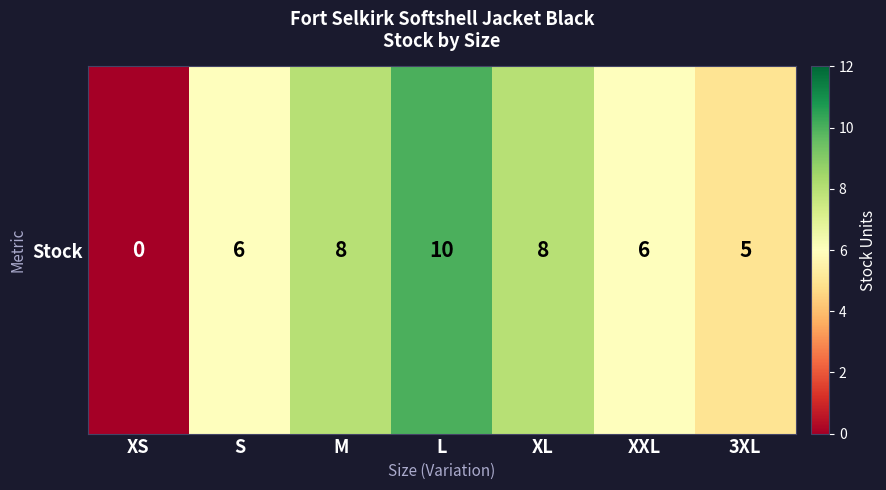

List the labels in order of value, largest first.

L, M, XL, S, XXL, 3XL, XS